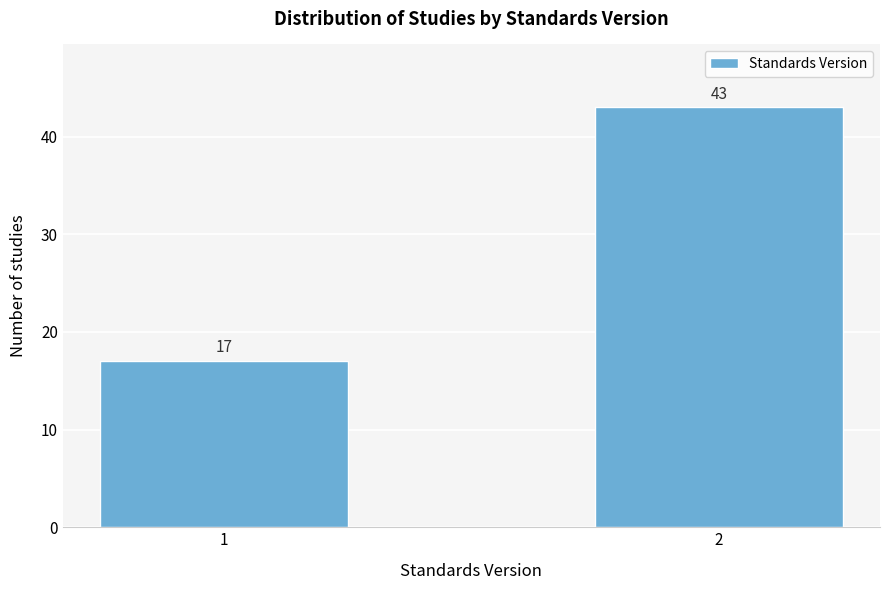

Reading left to right, what are all the values shown in this chart?

17	43